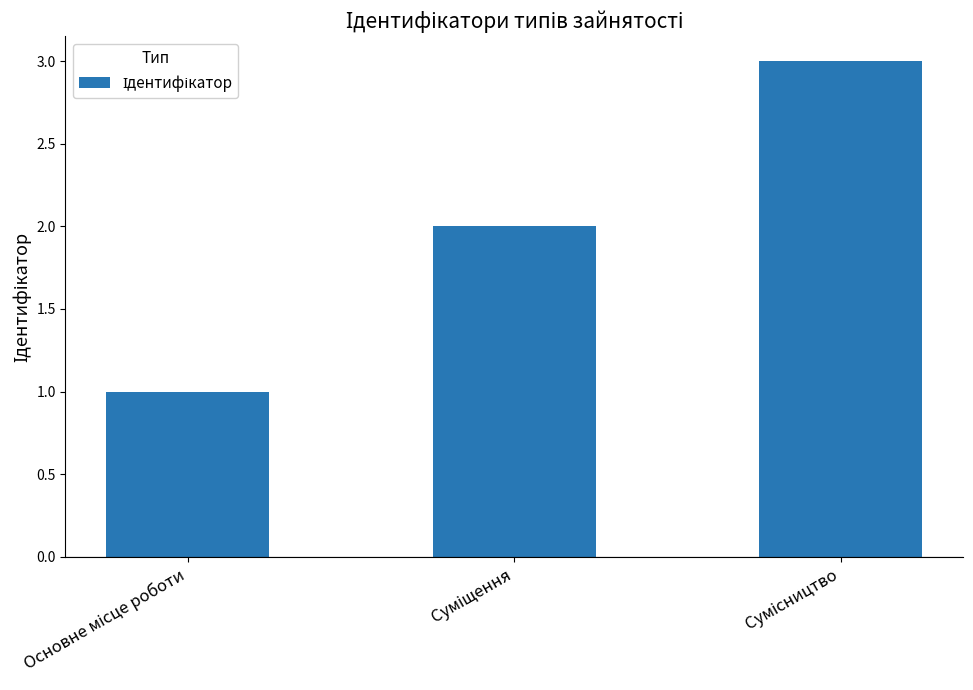

How many values are between 1 and 3?

3